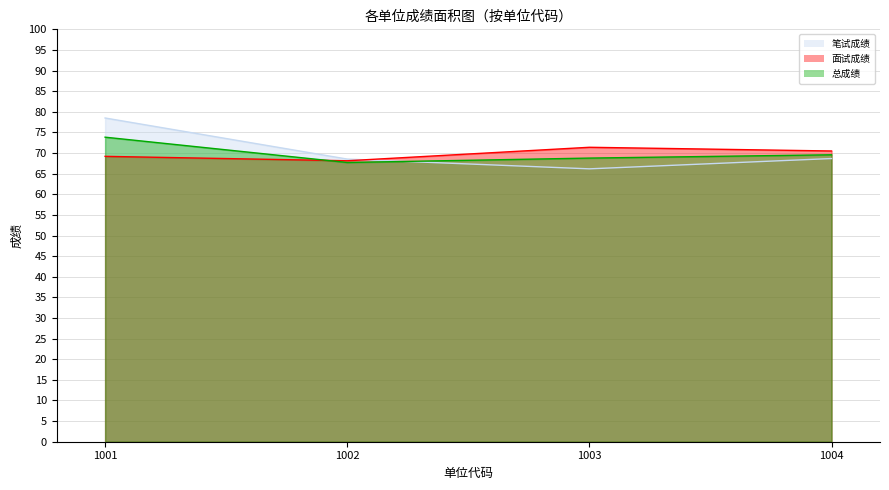

In 笔试成绩, how many points are lower than both neighbors (excluding endpoints)?

1